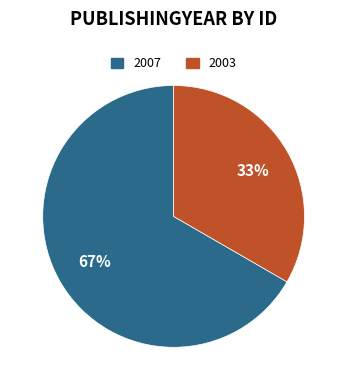

To the nearest percent, what is the average slice percentage?

50%